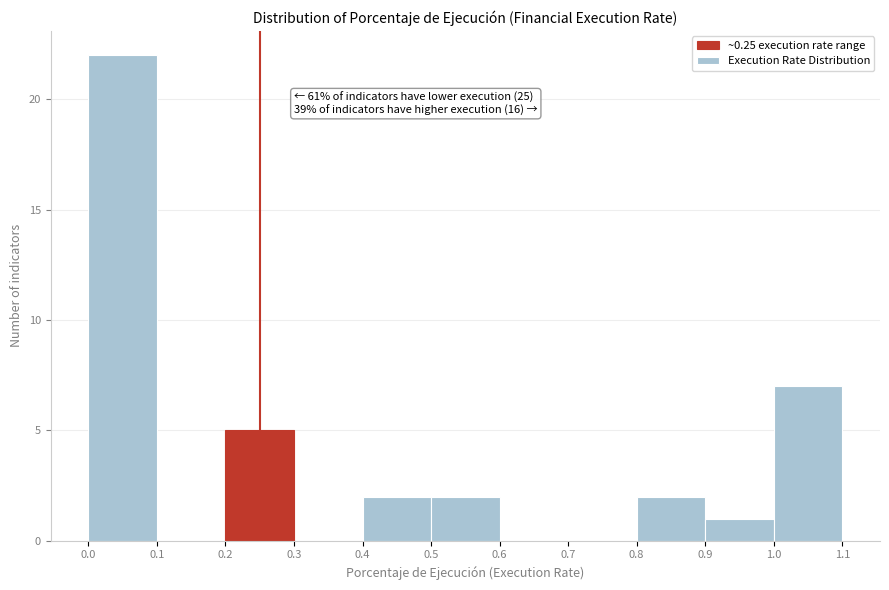

Over which range of the x-axis is the bar tallest?

0.0 to 0.1